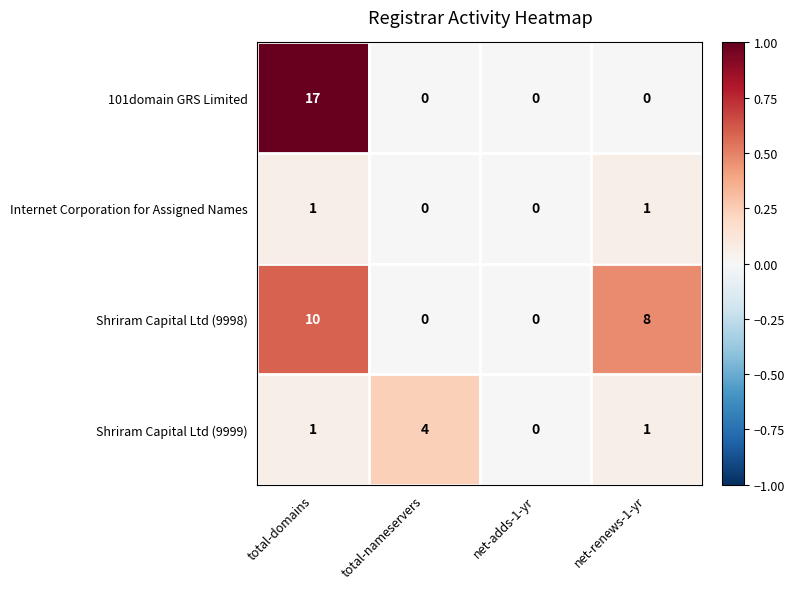

True or false: 101domain GRS Limited has a value of 0 at total-nameservers.

True